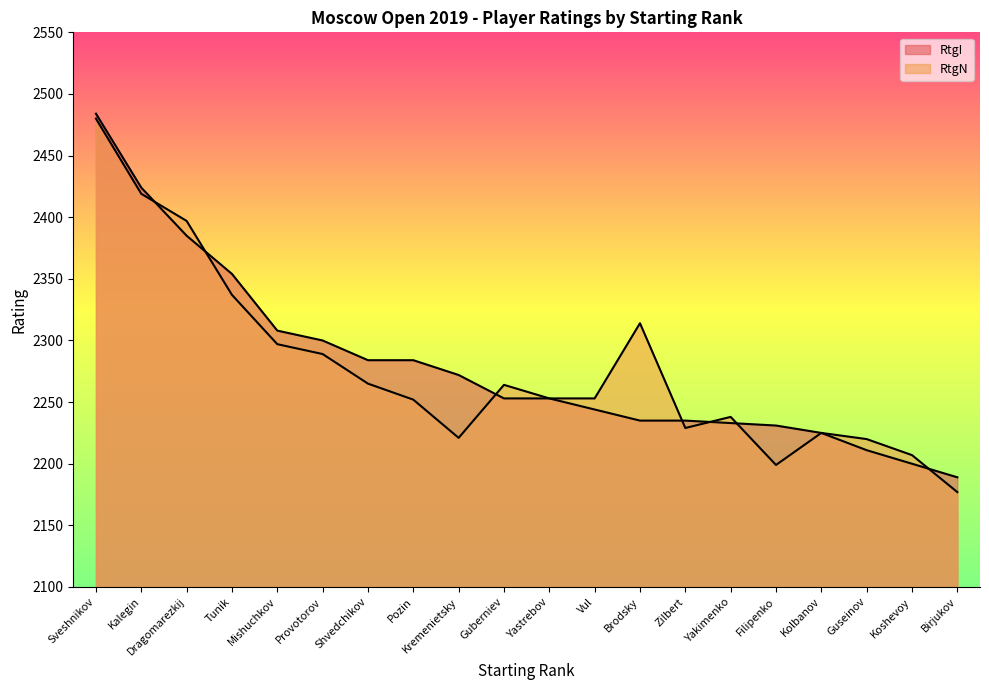

What are all the series names shown in the legend?

RtgI, RtgN